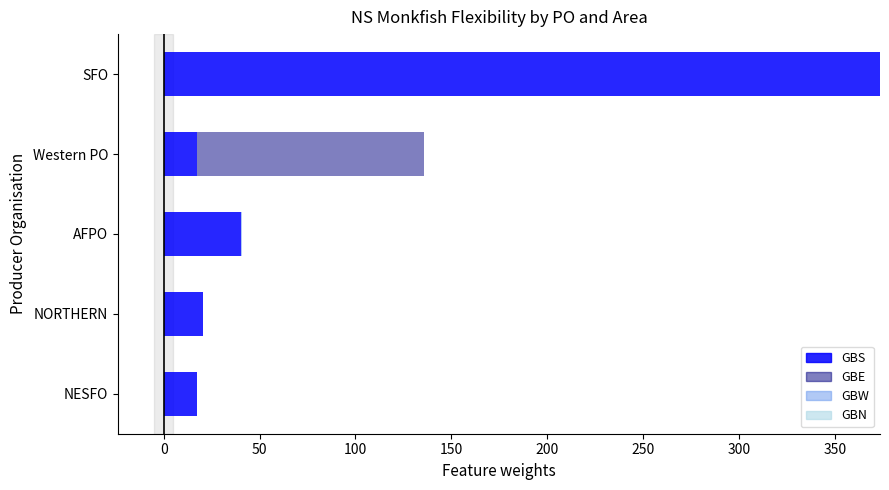

At which category is the sum across all series the highest?

SFO